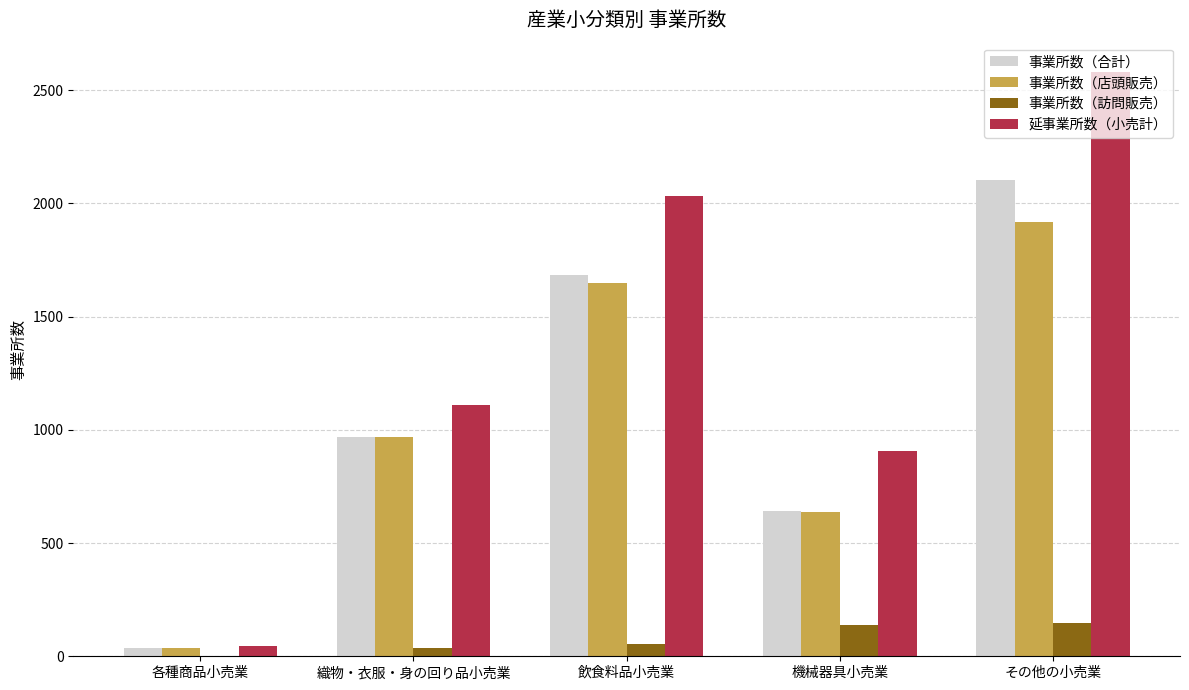

What is the sum of all 事業所数（合計） values?

5431